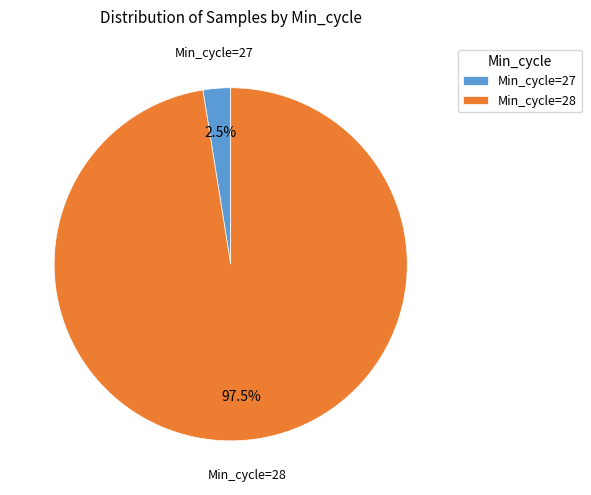

To the nearest percent, what is the average slice percentage?

50%